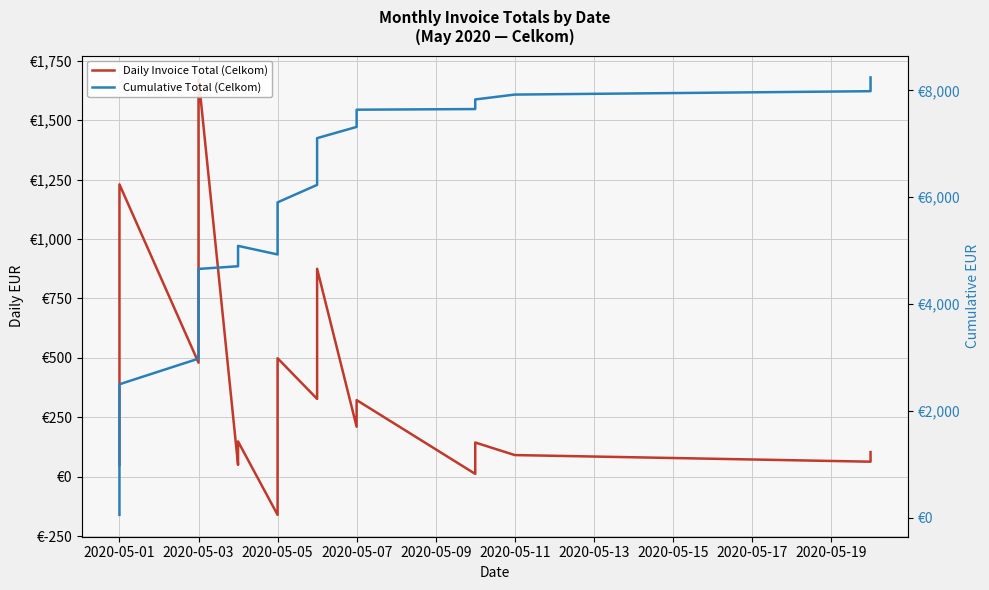

Count the number of data series in this chart.

2